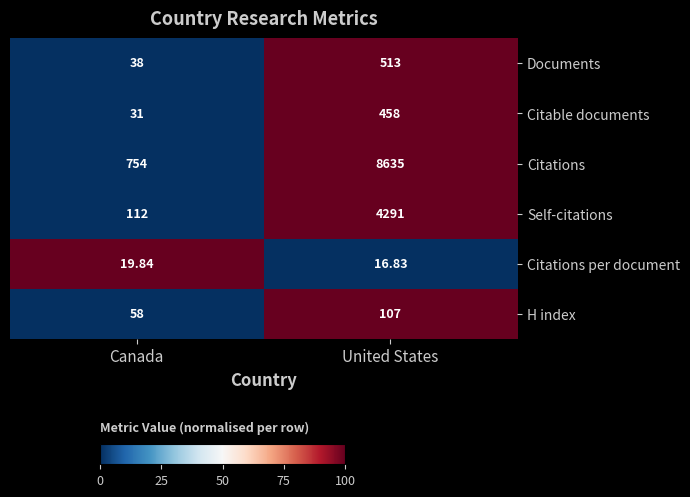

Which series has the largest total across all categories?

Citations